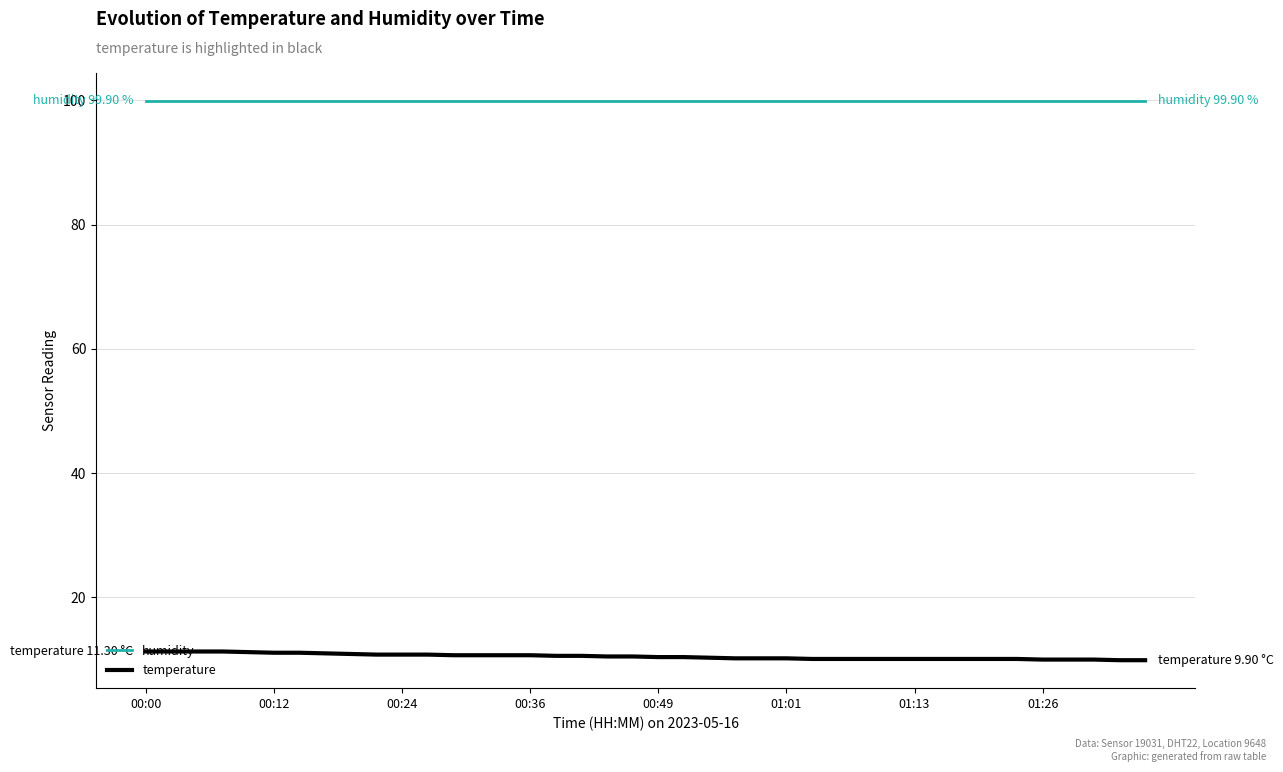

Which series has the widest spread of values?

temperature